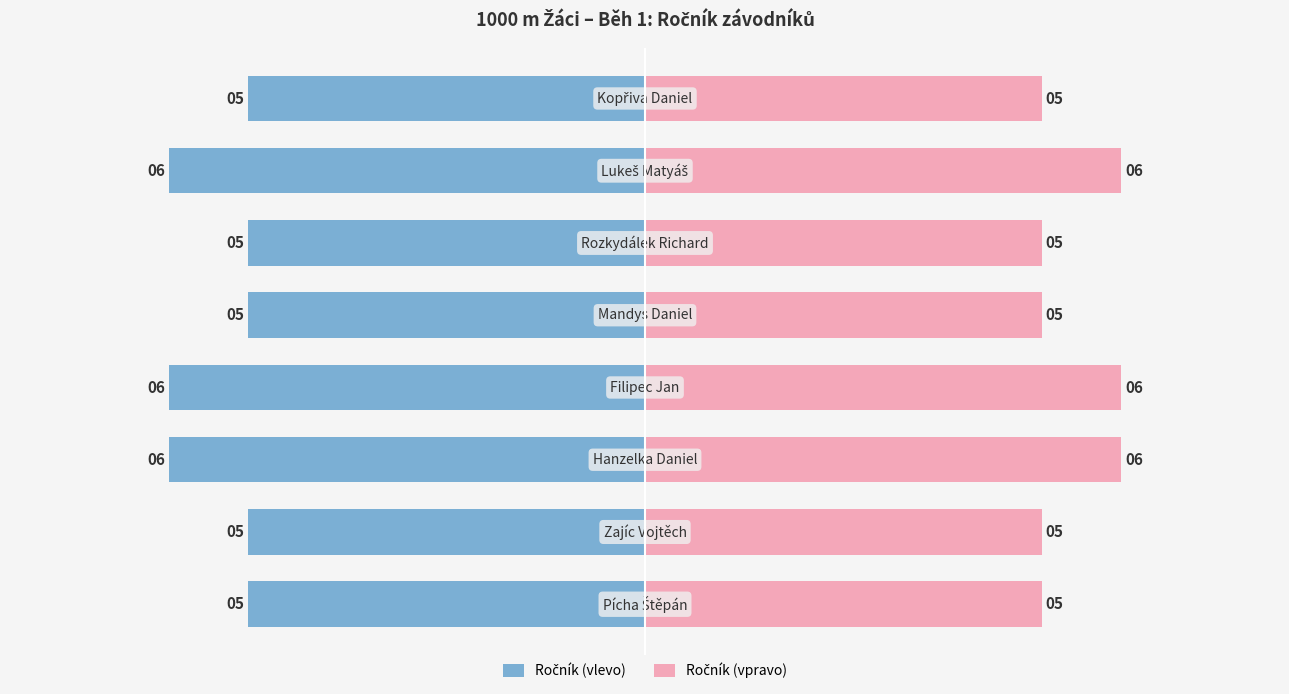

What is the difference between the maximum and second lowest values in the Ročník (vpravo) series?

1